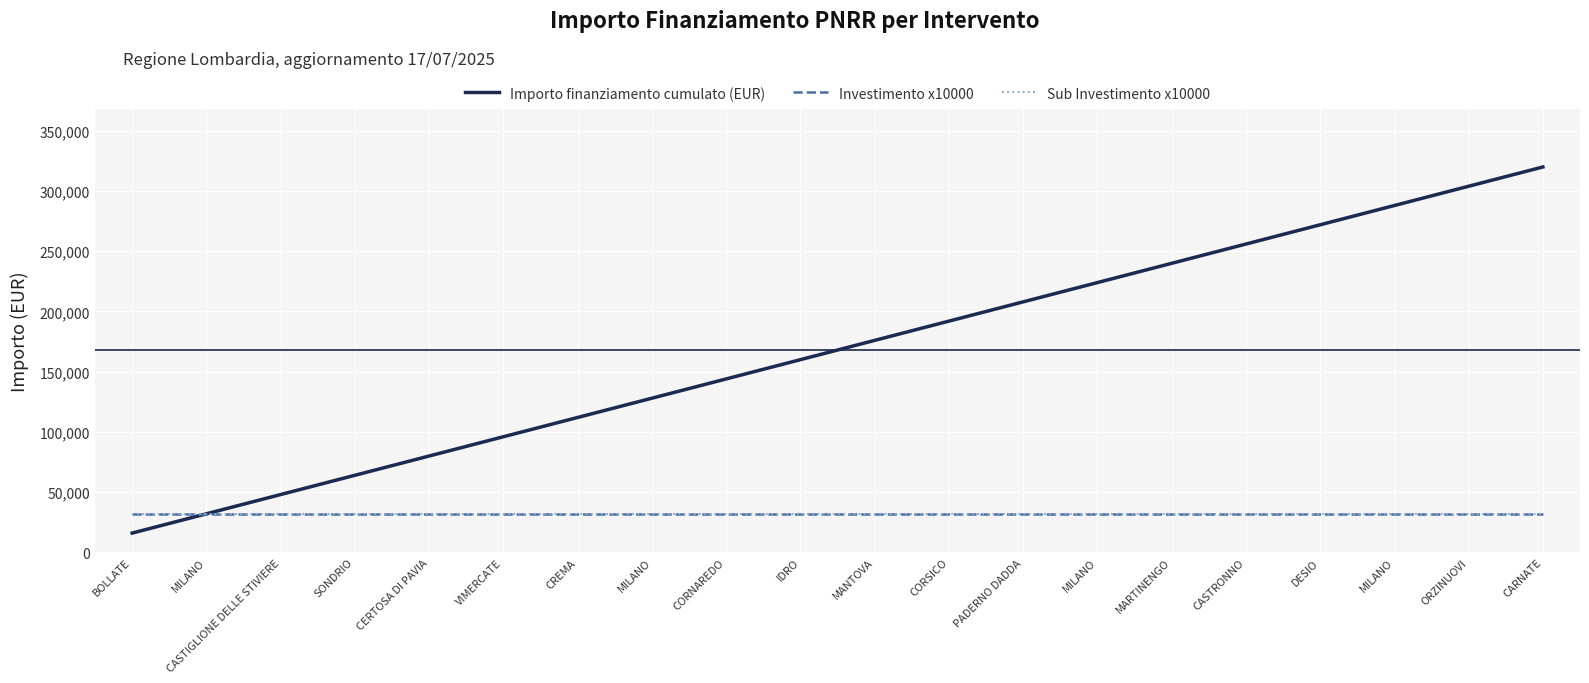

Does the chart have visible grid lines?

Yes